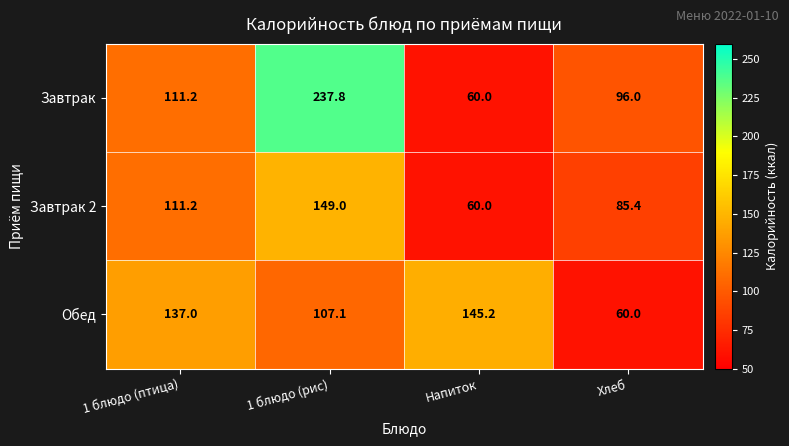

List the series in order of their peak value, highest first.

Завтрак, Завтрак 2, Обед